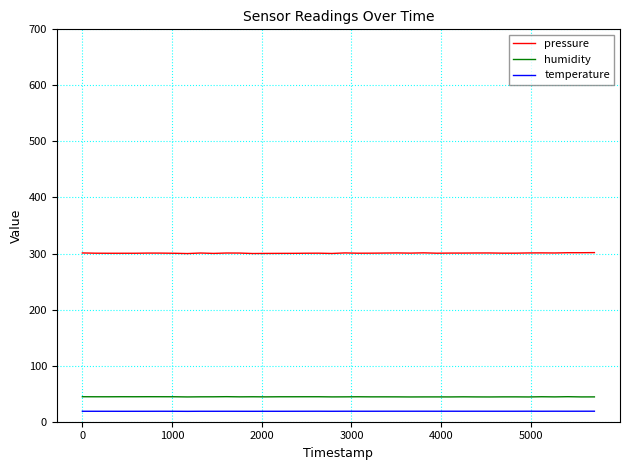

True or false: pressure and humidity cross at least once.

False